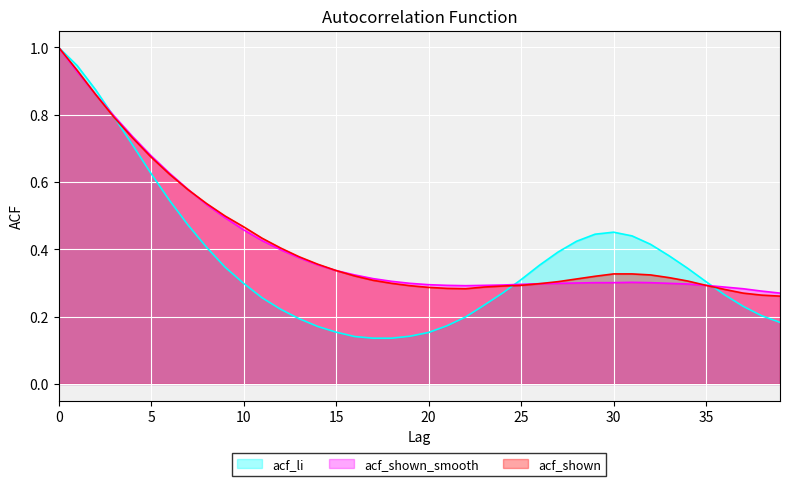

Reading left to right, what are all the values shown in this chart?

acf_li: 1.0	0.9	0.9	0.8	0.7	0.6	0.5	0.5	0.4	0.3	0.3	0.3	0.2	0.2	0.2	0.2	0.1	0.1	0.1	0.1	0.2	0.2	0.2	0.2	0.3	0.3	0.4	0.4	0.4	0.4	0.5	0.4	0.4	0.4	0.3	0.3	0.3	0.2	0.2	0.2
acf_shown_smooth: 1.0	0.9	0.9	0.8	0.7	0.7	0.6	0.6	0.5	0.5	0.5	0.4	0.4	0.4	0.4	0.3	0.3	0.3	0.3	0.3	0.3	0.3	0.3	0.3	0.3	0.3	0.3	0.3	0.3	0.3	0.3	0.3	0.3	0.3	0.3	0.3	0.3	0.3	0.3	0.3
acf_shown: 1.0	0.9	0.9	0.8	0.7	0.7	0.6	0.6	0.5	0.5	0.5	0.4	0.4	0.4	0.4	0.3	0.3	0.3	0.3	0.3	0.3	0.3	0.3	0.3	0.3	0.3	0.3	0.3	0.3	0.3	0.3	0.3	0.3	0.3	0.3	0.3	0.3	0.3	0.3	0.3